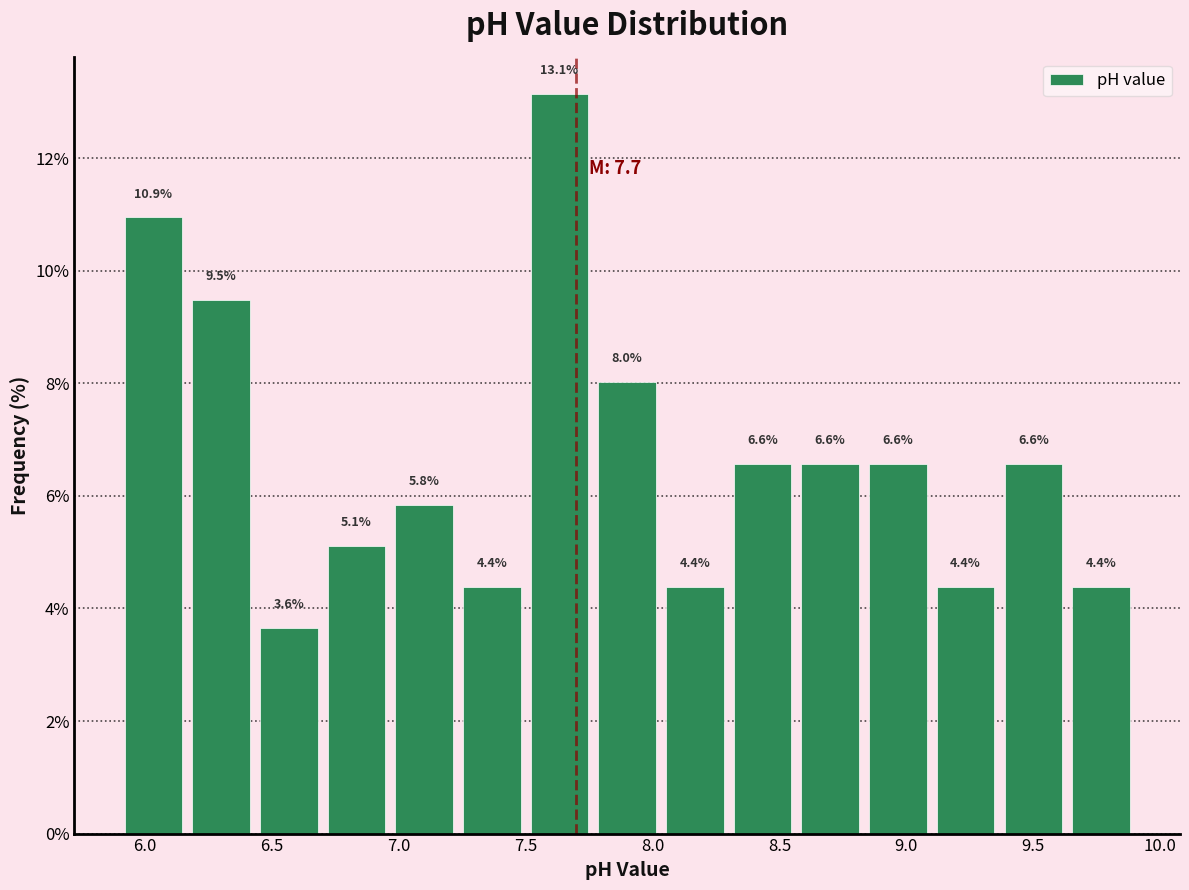

How tall is the bar that spans 6.70 to 6.95 on the x-axis? The bar edges are not printed on the chart, so give them approximately, as read against the axis.

5.1